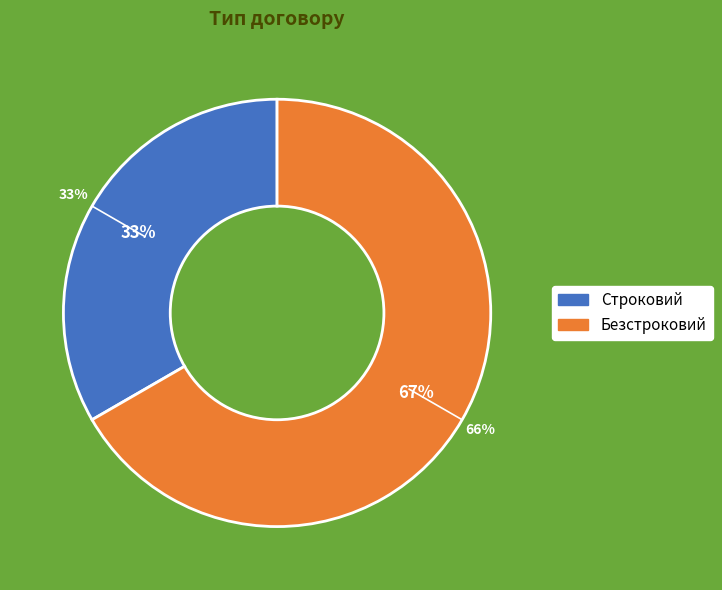

The Безстроковий slice represents 67% of the pie. True or false?

True